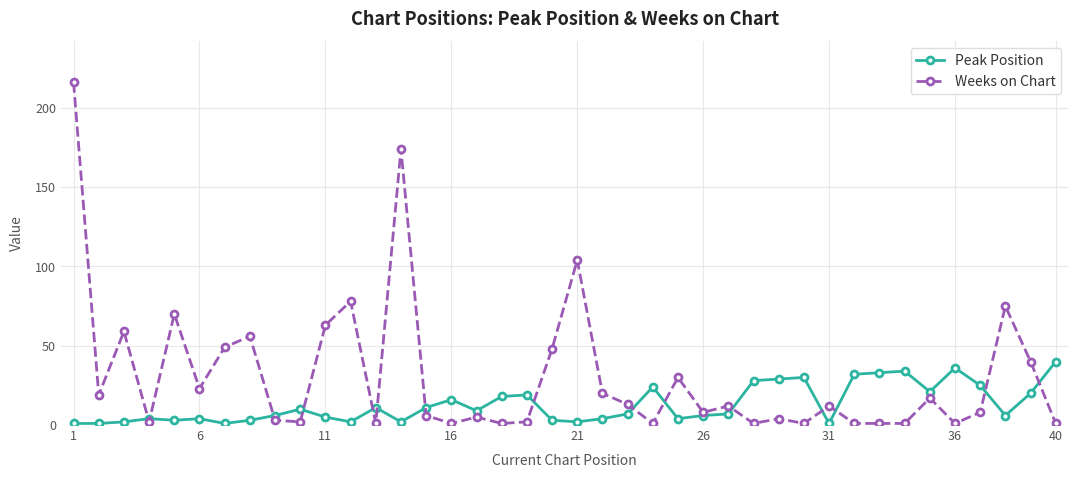

Rank the series by their maximum value, from highest to lowest.

Weeks on Chart, Peak Position